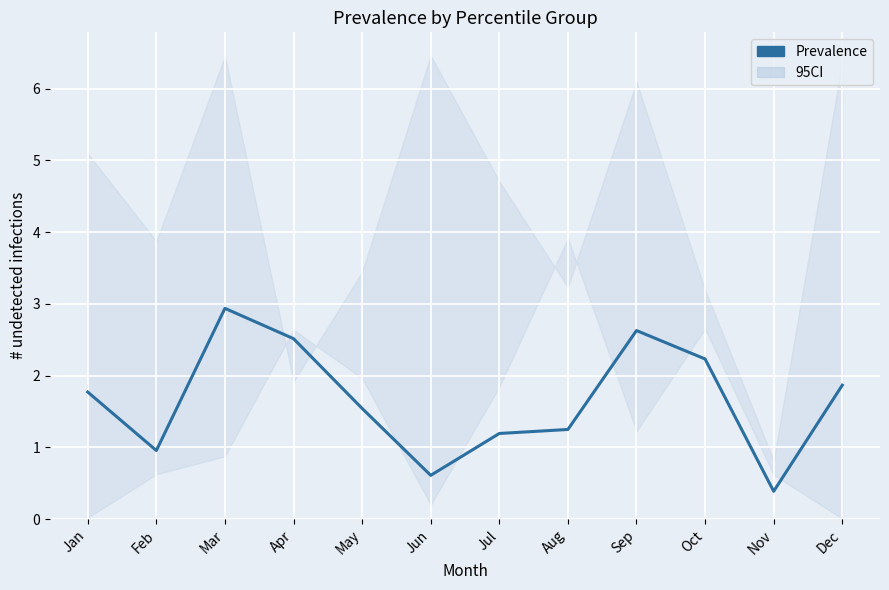

How many distinct data groups are displayed?

1